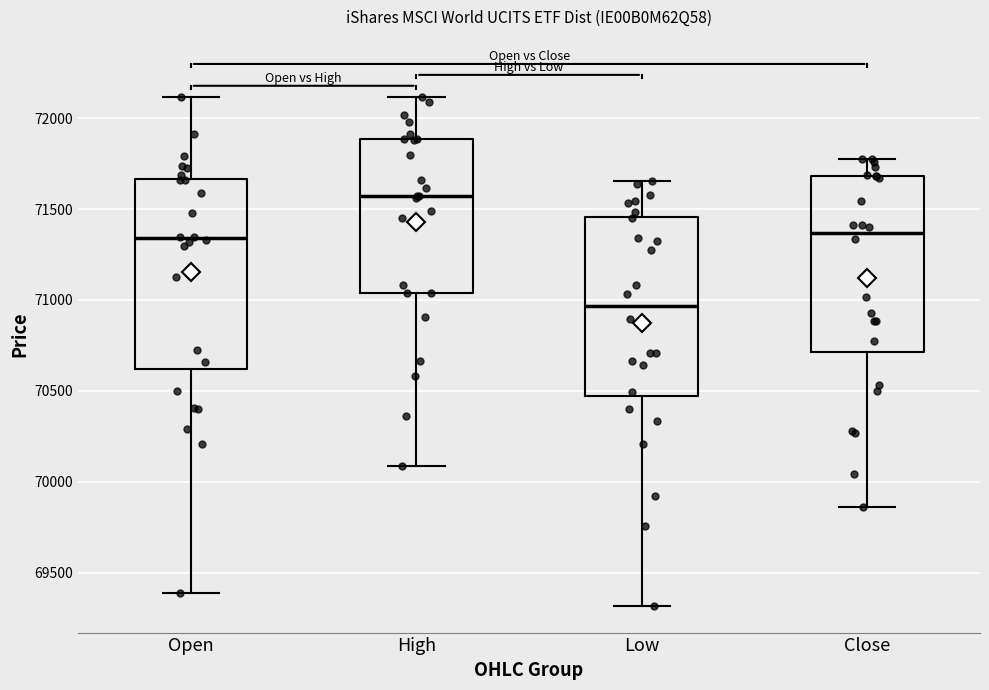

Where is the upper edge of the box for Close on the y-axis? The values are not printed on the chart, so give them approximately, as read against the axis.

71700